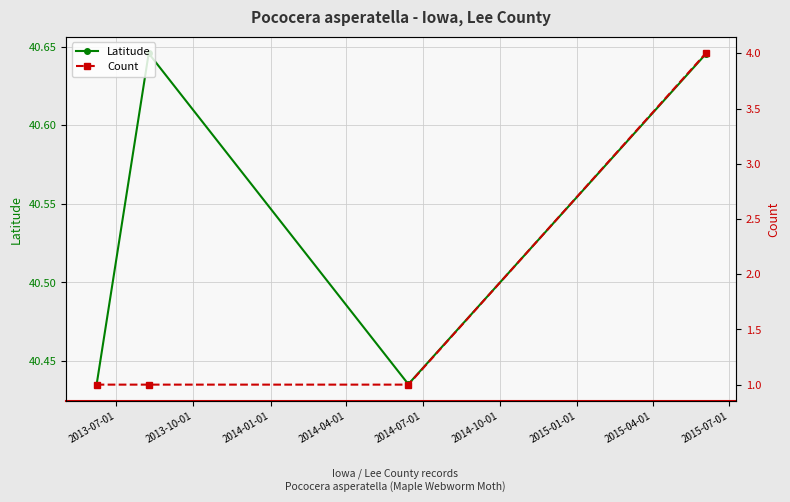

In Latitude, how many points are higher than both neighbors (excluding endpoints)?

1